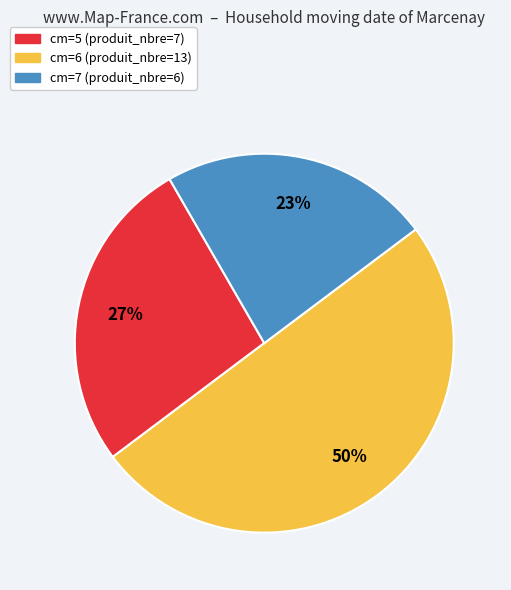

Do cm=5 and cm=6 together represent more than half of the pie?

Yes